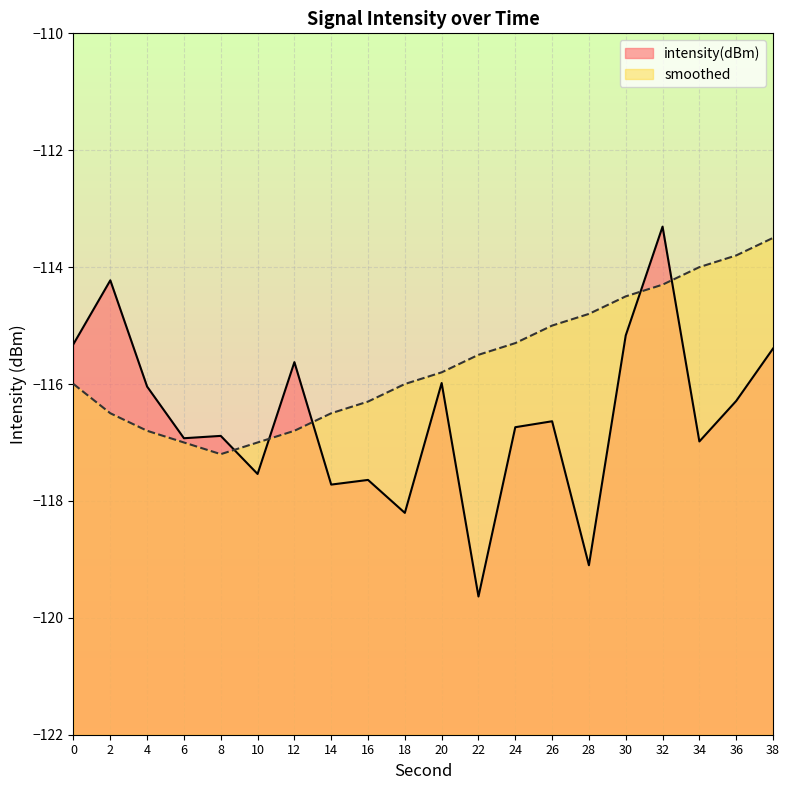

True or false: smoothed has more than 0 points higher than both neighbors.

False